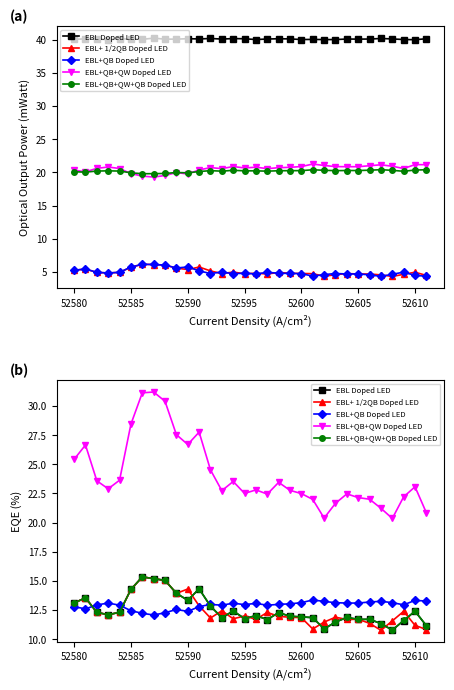

At which category is the sum across all series the highest?

52605